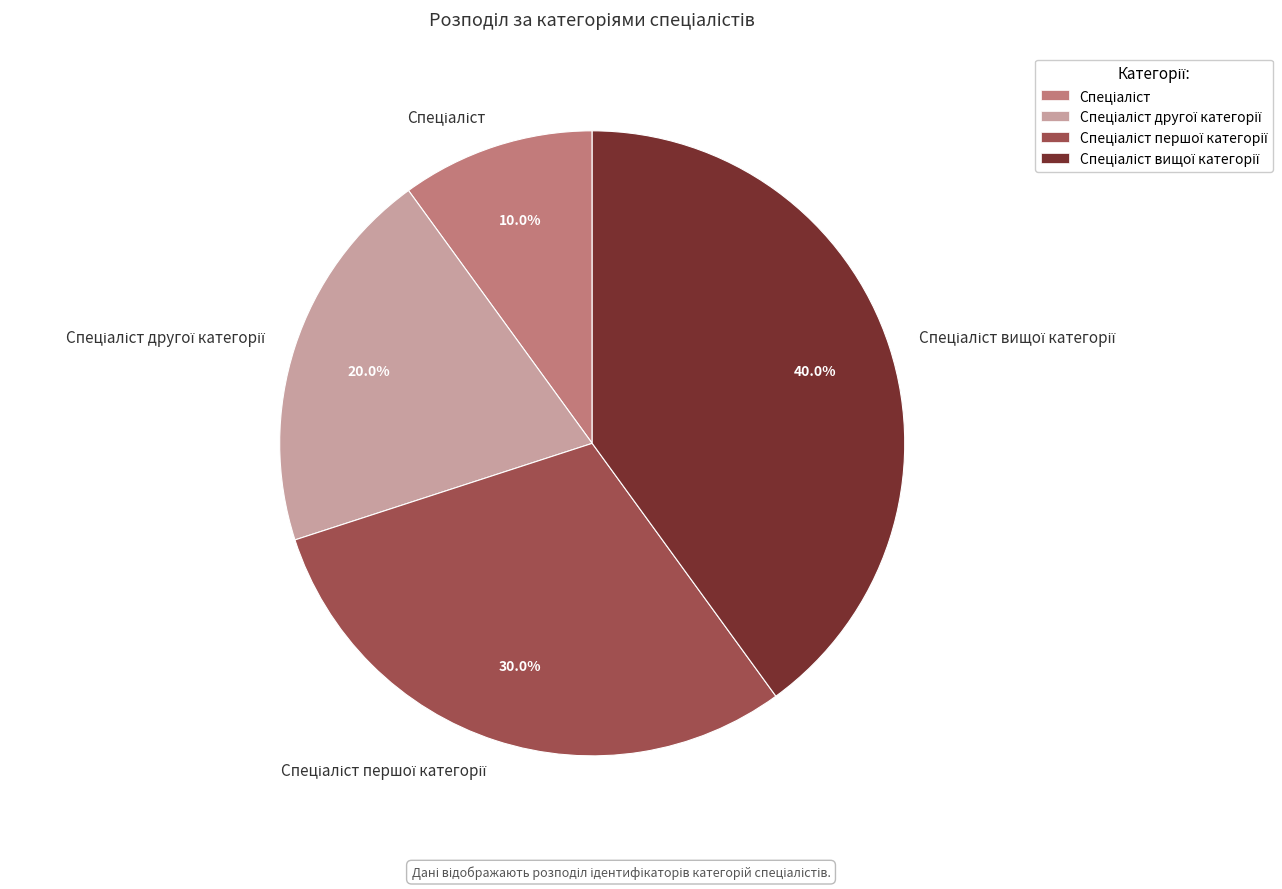

Is there any slice that represents more than half of the pie?

No